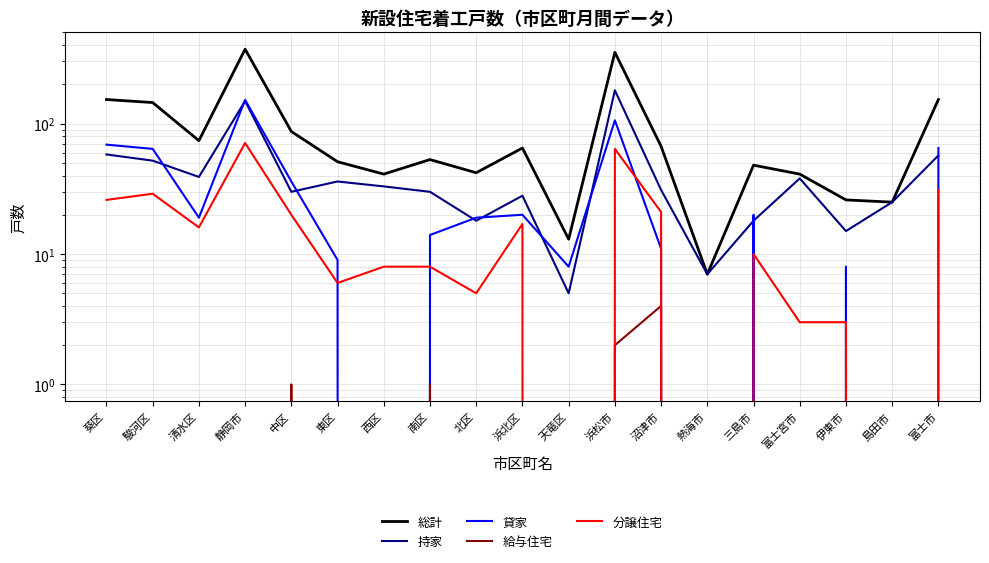

Is it true that 持家 equals 57 at 富士市?

True